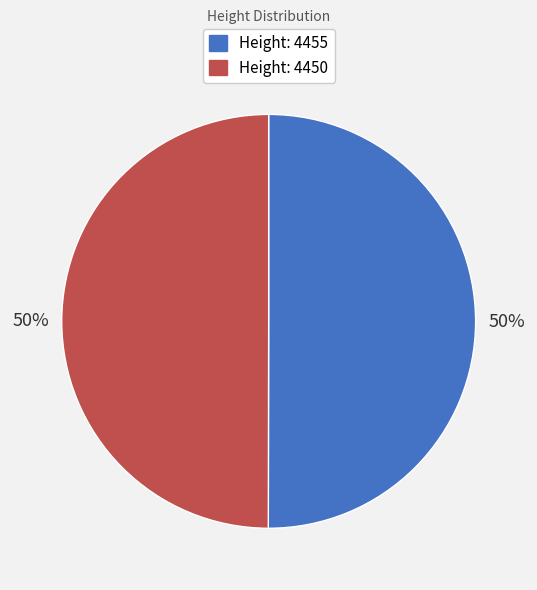

Combined, do Height: 4455 and Height: 4450 account for over 50%?

Yes